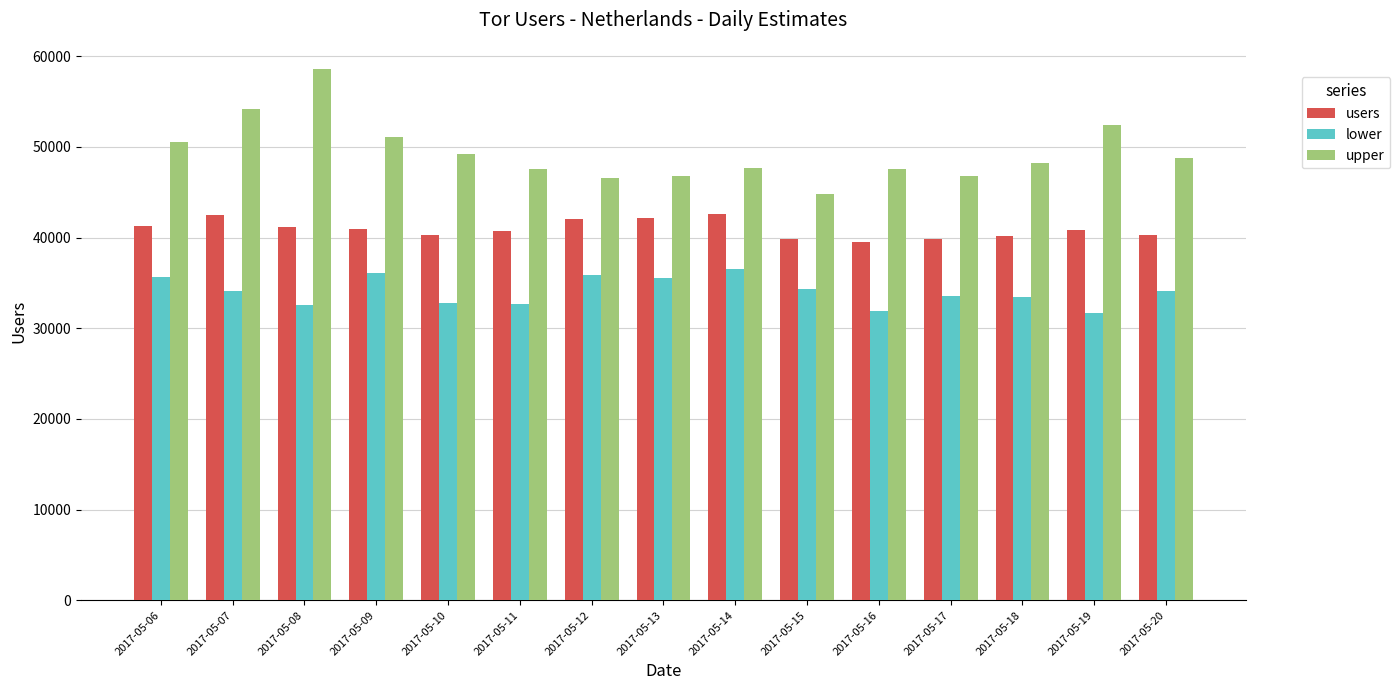

What is the sum of all lower values?

511106